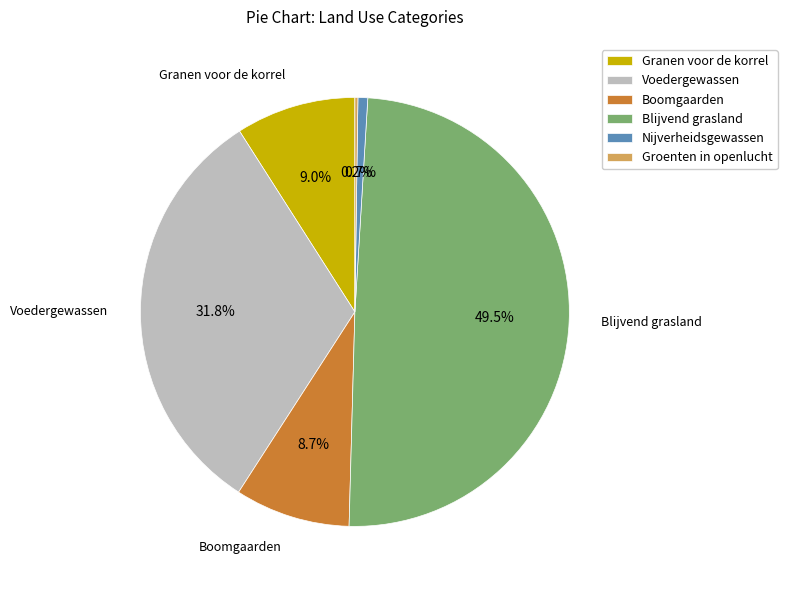

Which slice is the largest?

Blijvend grasland